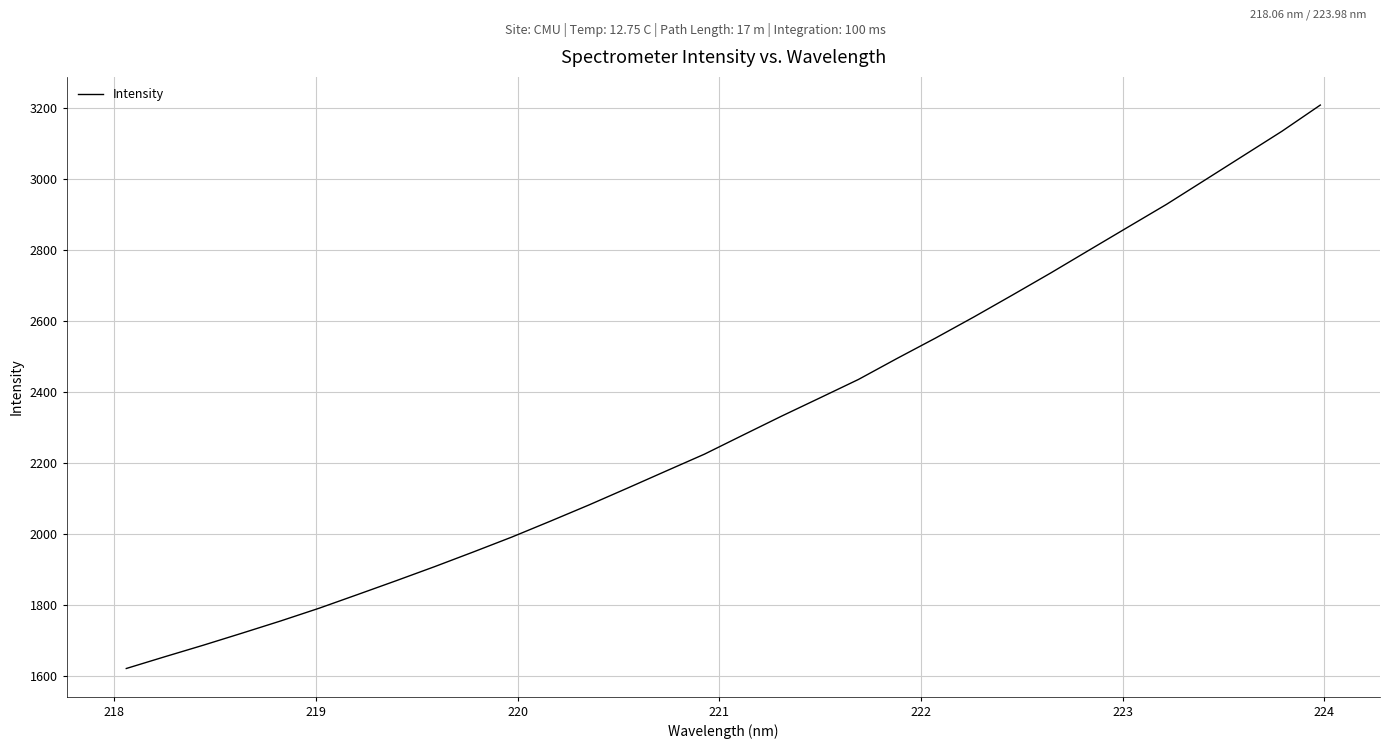

What is the minimum value shown in the chart?

1621.2